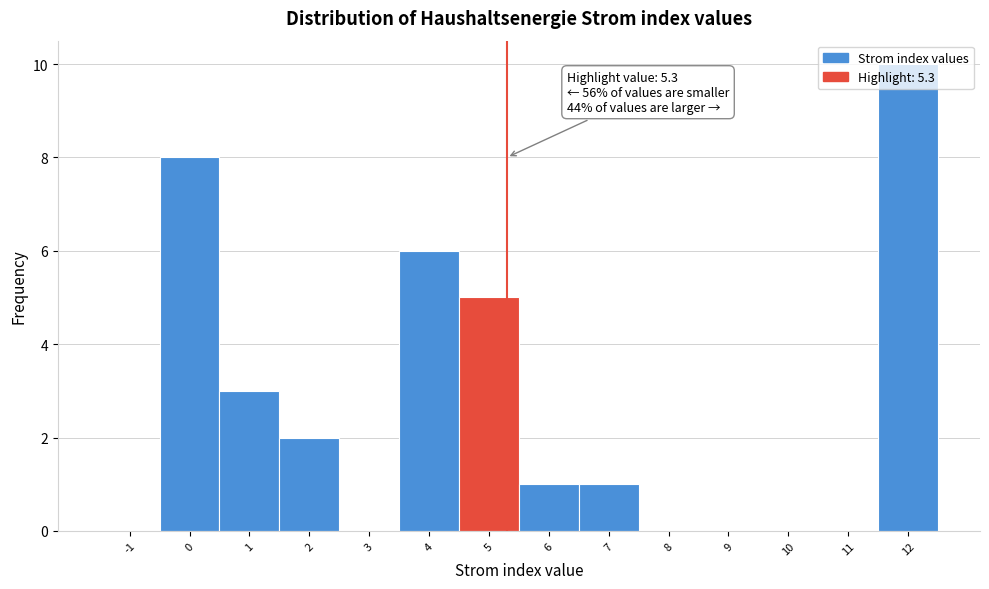

What is the sum of all values?

36